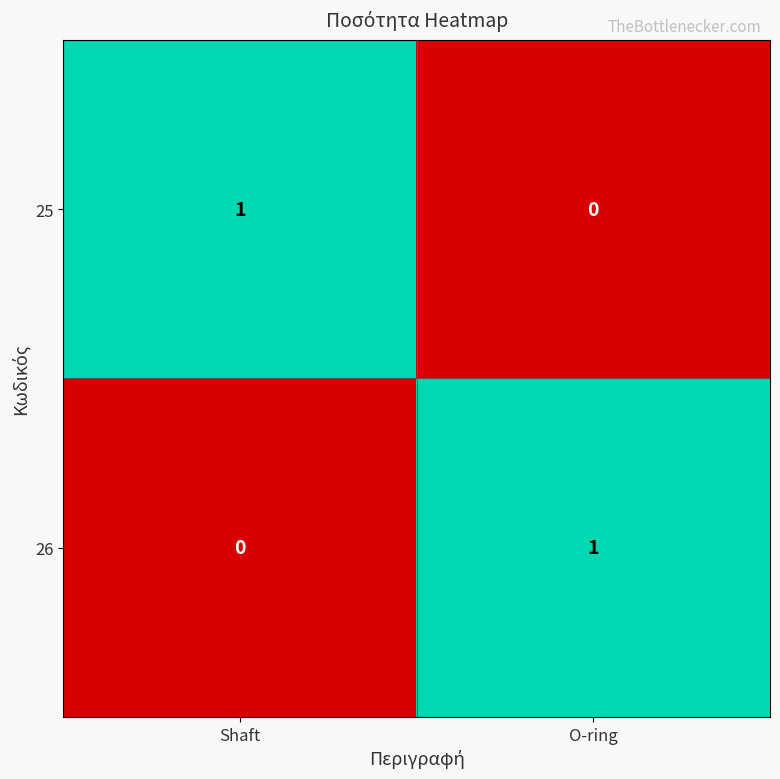

Which category has the highest value in the 26 series?

O-ring